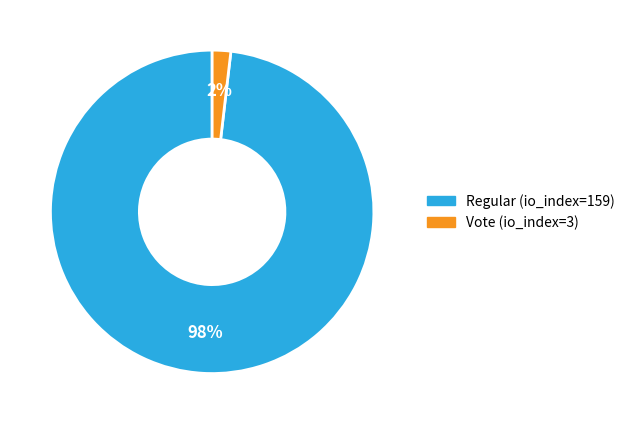

Between Vote (io_index=3) and Regular (io_index=159), which is larger?

Regular (io_index=159)